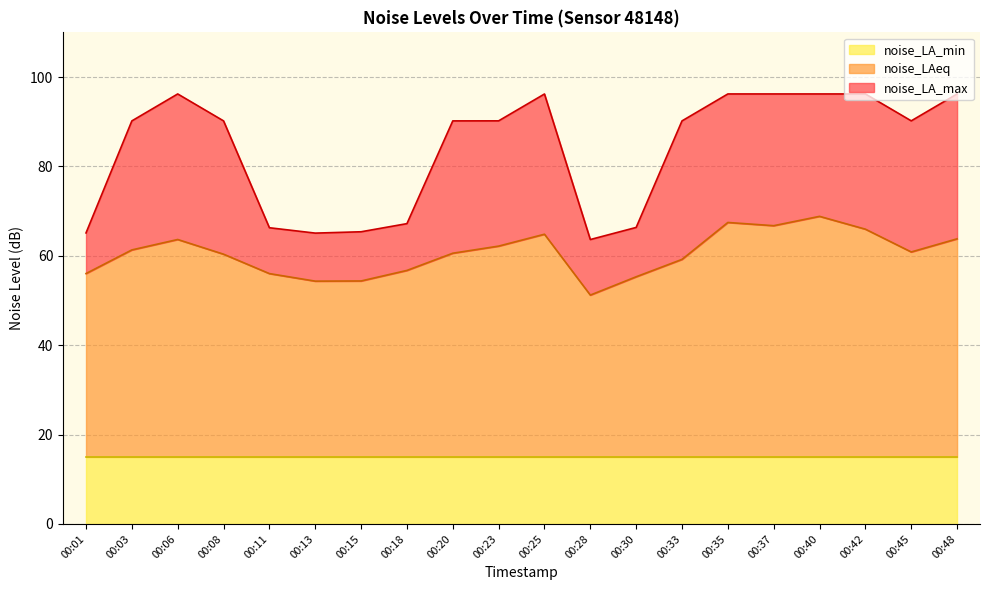

Is it true that noise_LAeq equals 86.8 at 00:48?

False